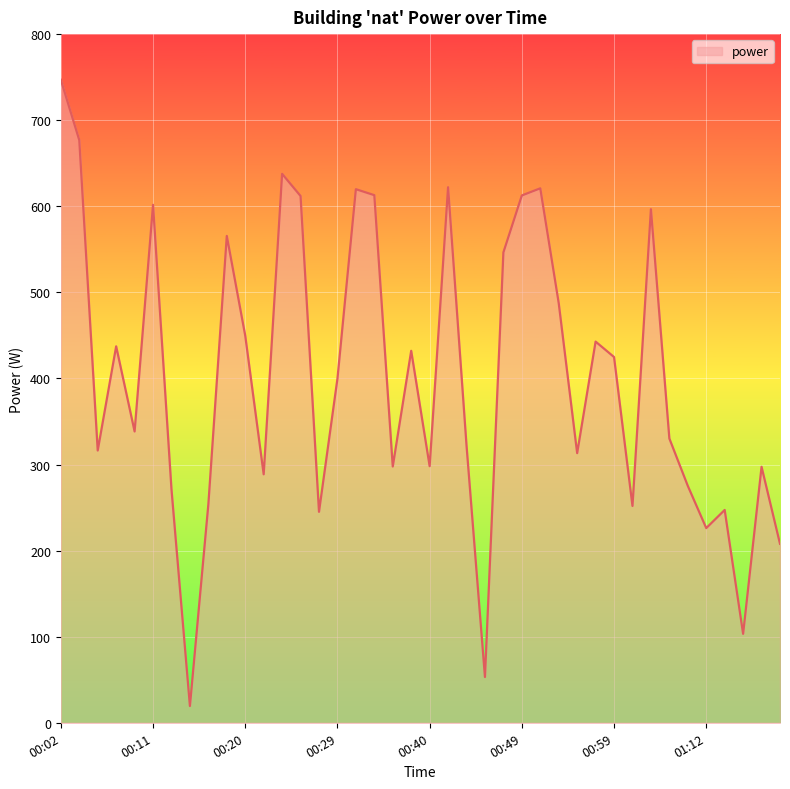

What is the maximum value shown in the chart?

747.0